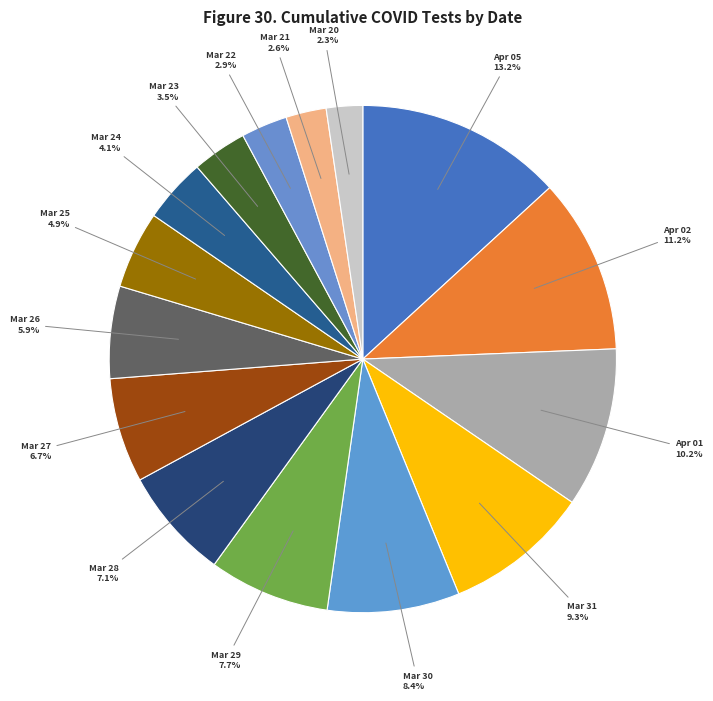

What percentage do Mar 28 and Apr 02 together represent?

18.3%